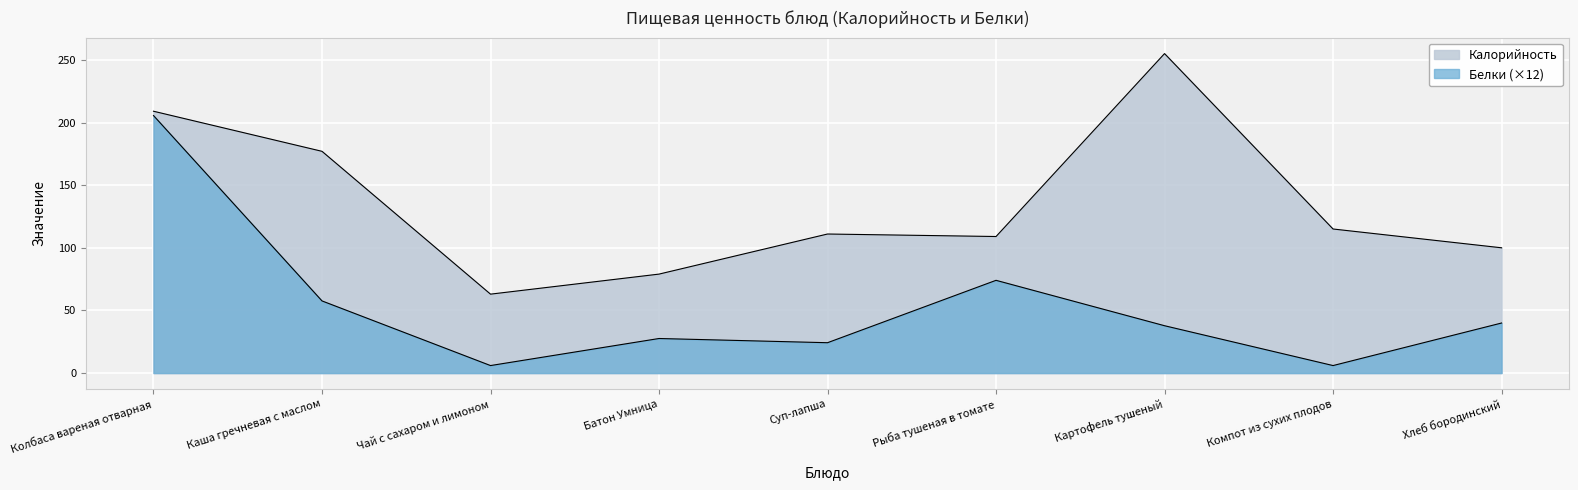

What is the greatest value displayed?

255.0